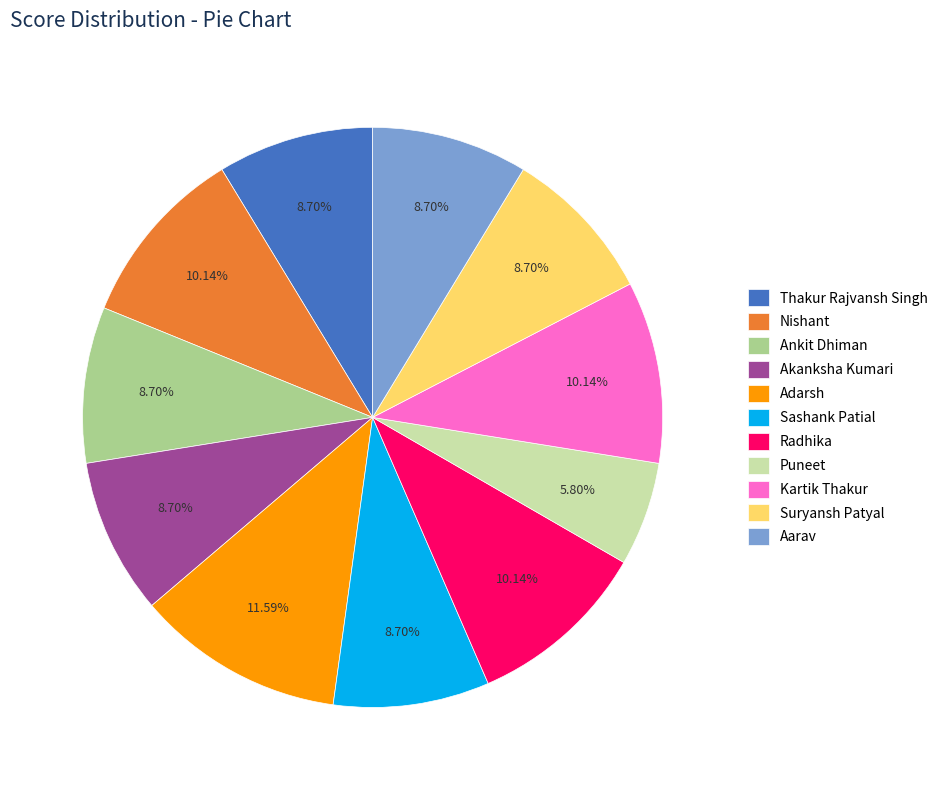

Do Akanksha Kumari and Puneet together represent more than half of the pie?

No